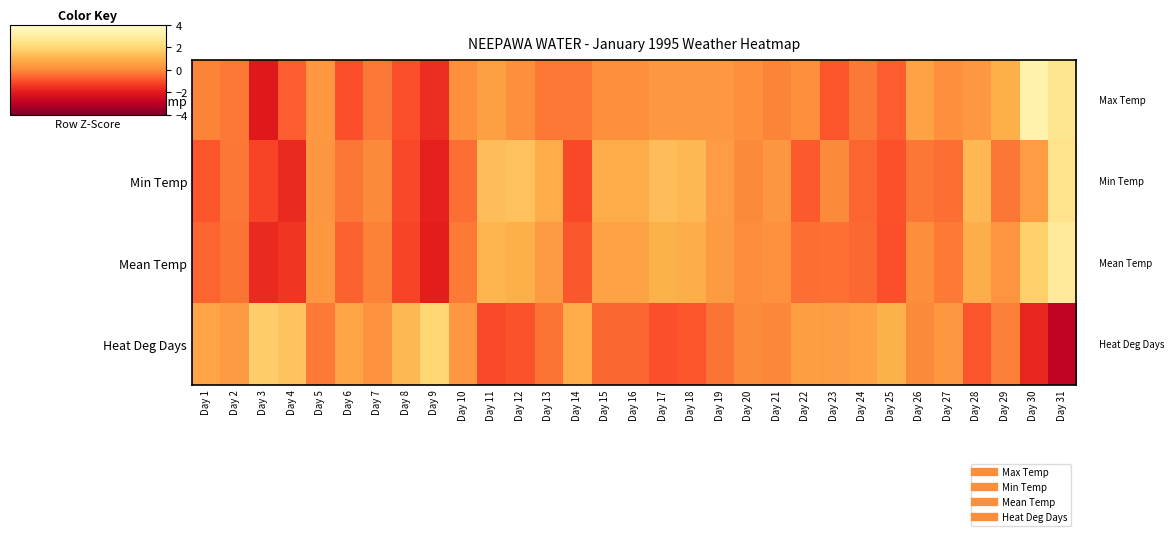

At which category does the chart reach its peak across all series?

Day 30